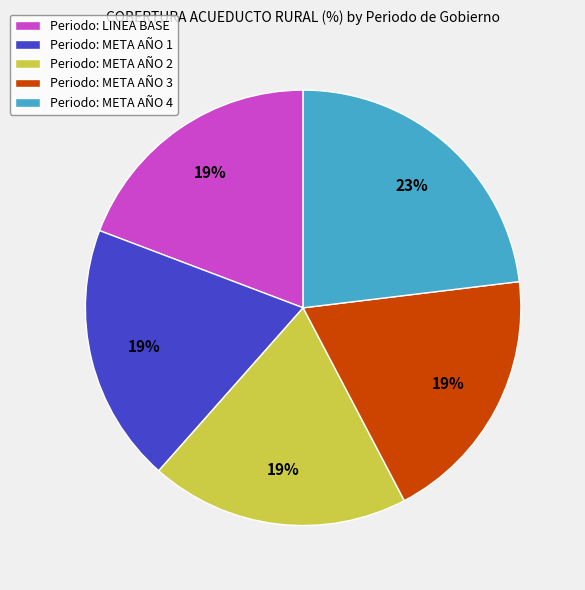

Does Periodo: META AÑO 3 account for over 50% of the chart?

No